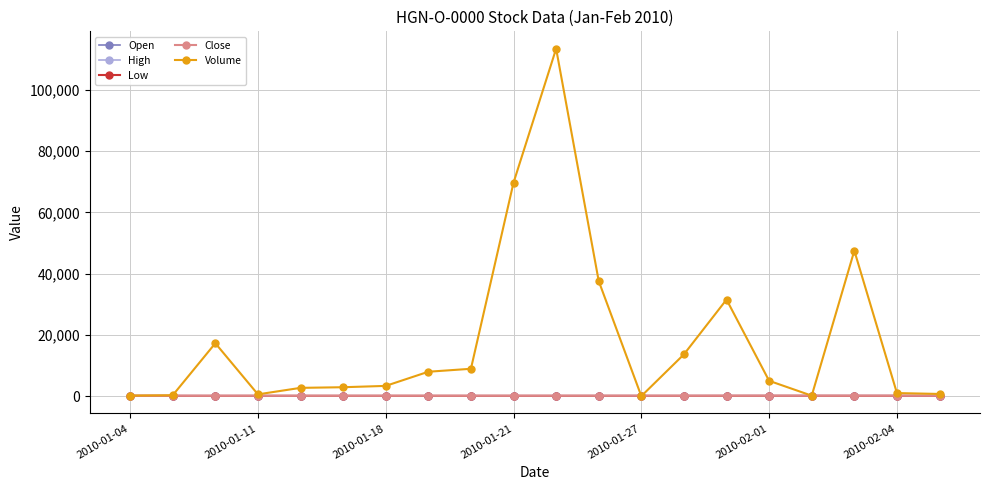

Which series has the largest total across all categories?

Volume